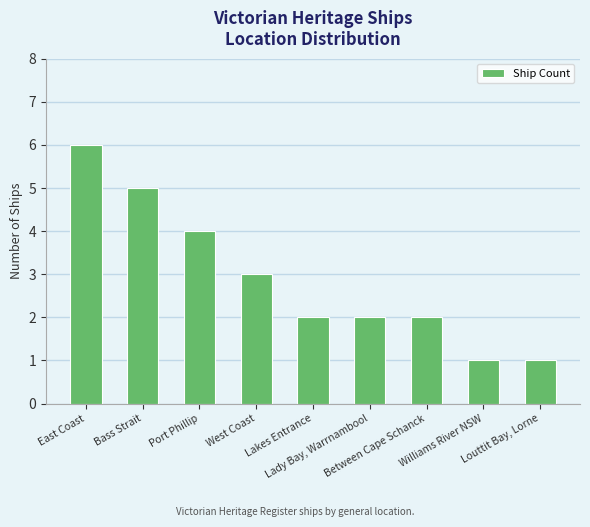

Count the number of data series in this chart.

1